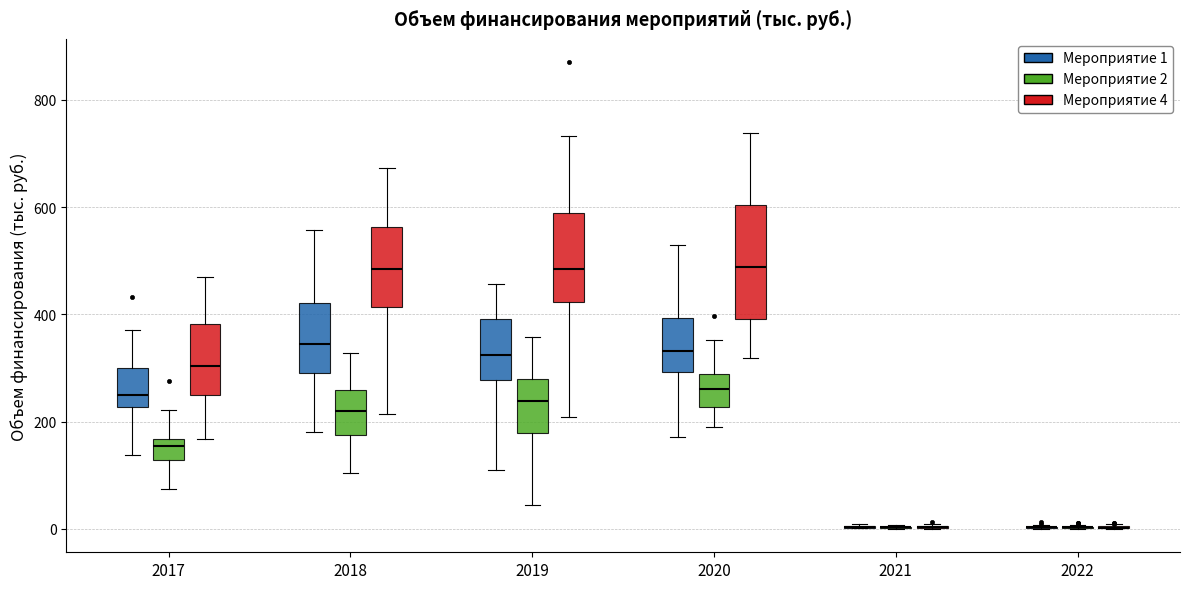

Where does the lower whisker of the box for 2018 (Мероприятие 2) end on the y-axis? The values are not printed on the chart, so give them approximately, as read against the axis.

100